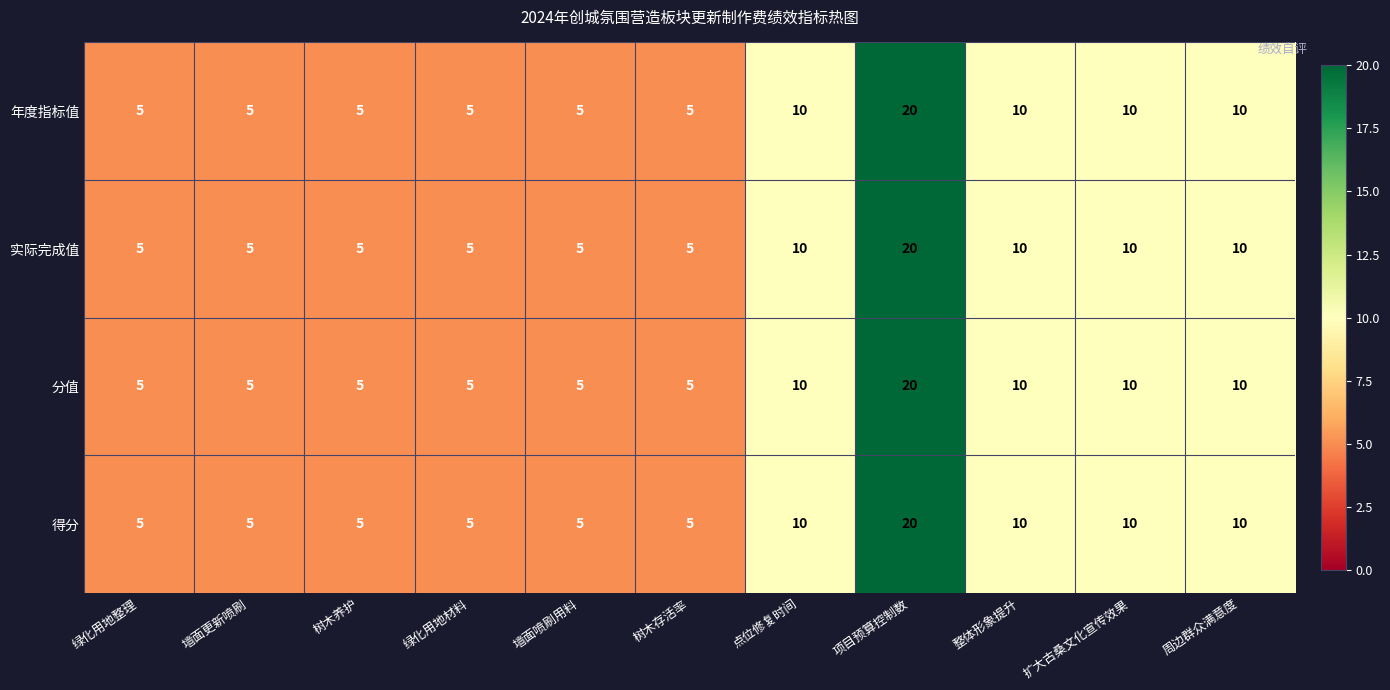

Is it true that 实际完成值 equals 10 at 扩大古桑文化宣传效果?

True